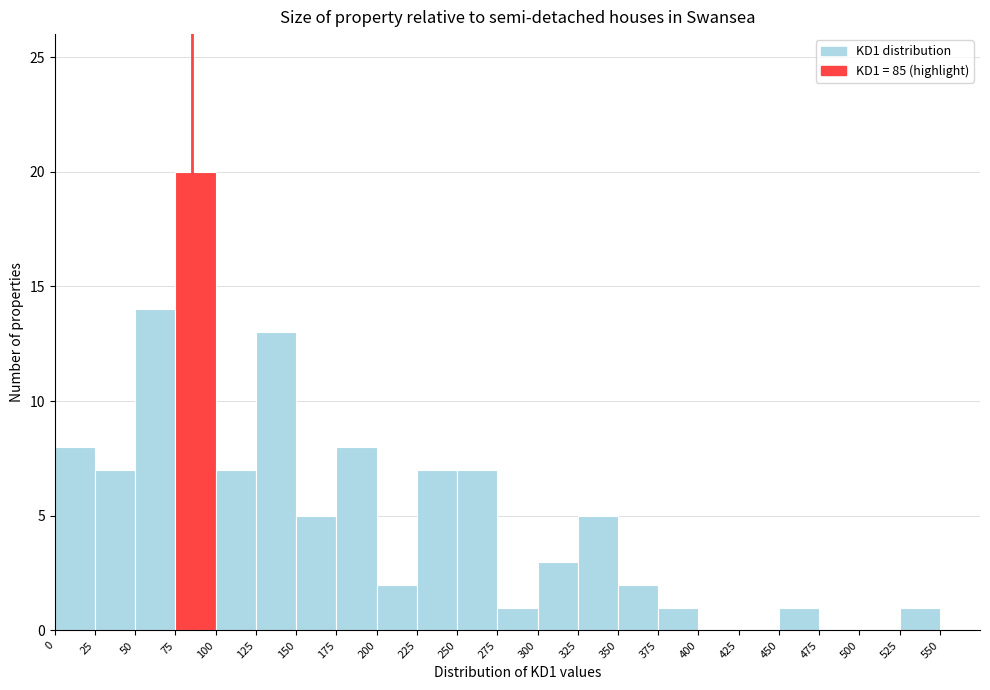

How tall is the bar that spans 175 to 200 on the x-axis? The values are not printed on the chart, so give them approximately, as read against the axis.

8